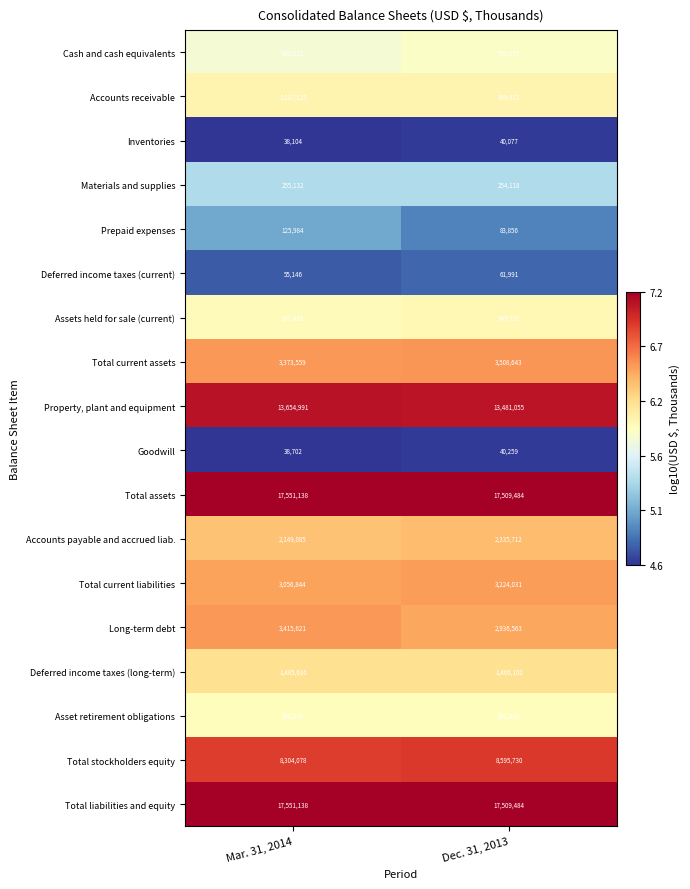

Is the value of Accounts payable and accrued liab. at Dec. 31, 2013 greater than the value of Assets held for sale (current) at Mar. 31, 2014?

Yes